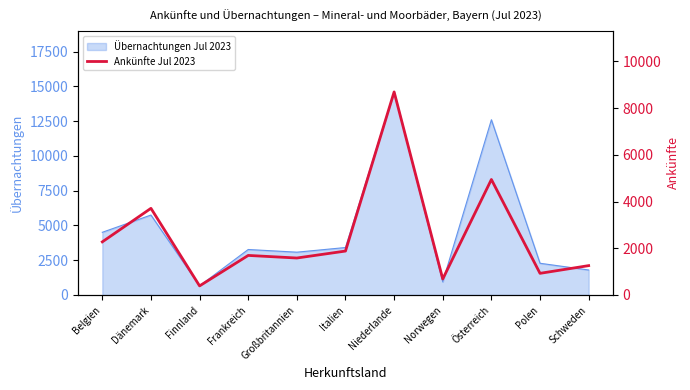

Approximately how many times larger is the value at Großbritannien compared to Italien?

0.8